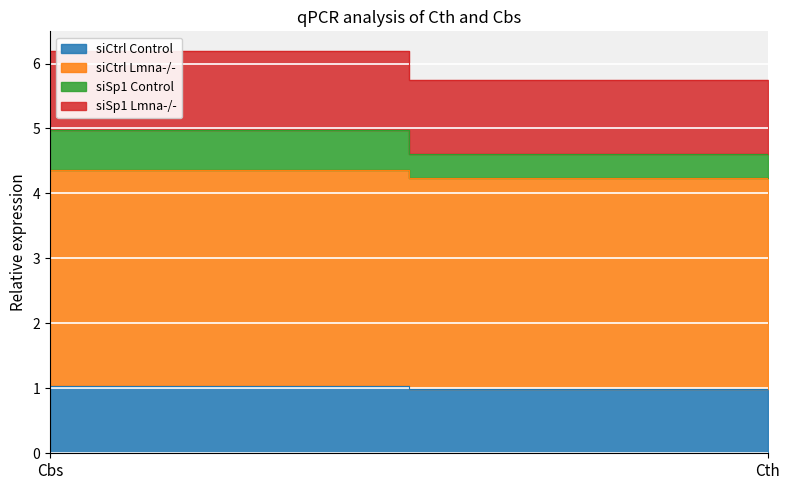

The value of siSp1 Control at Cbs is 0.3. True or false?

False